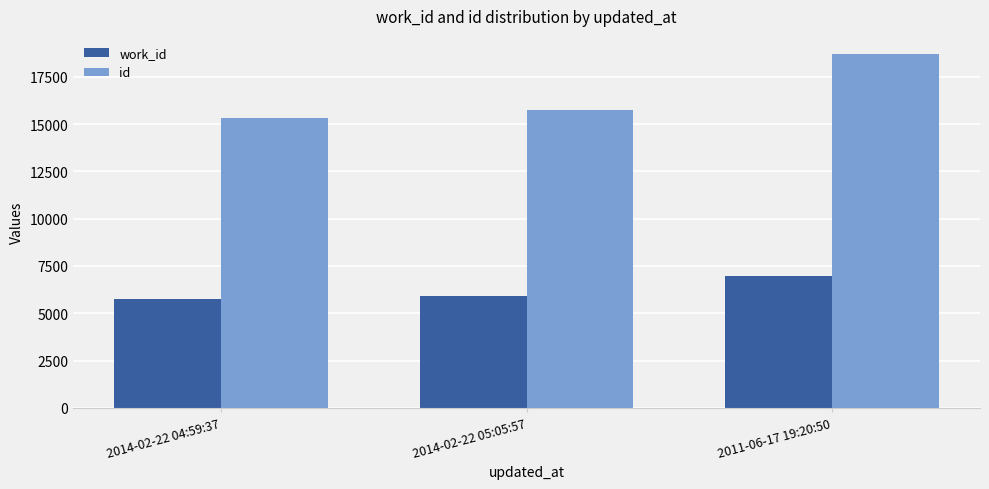

Which label corresponds to the largest value in the chart?

2011-06-17 19:20:50